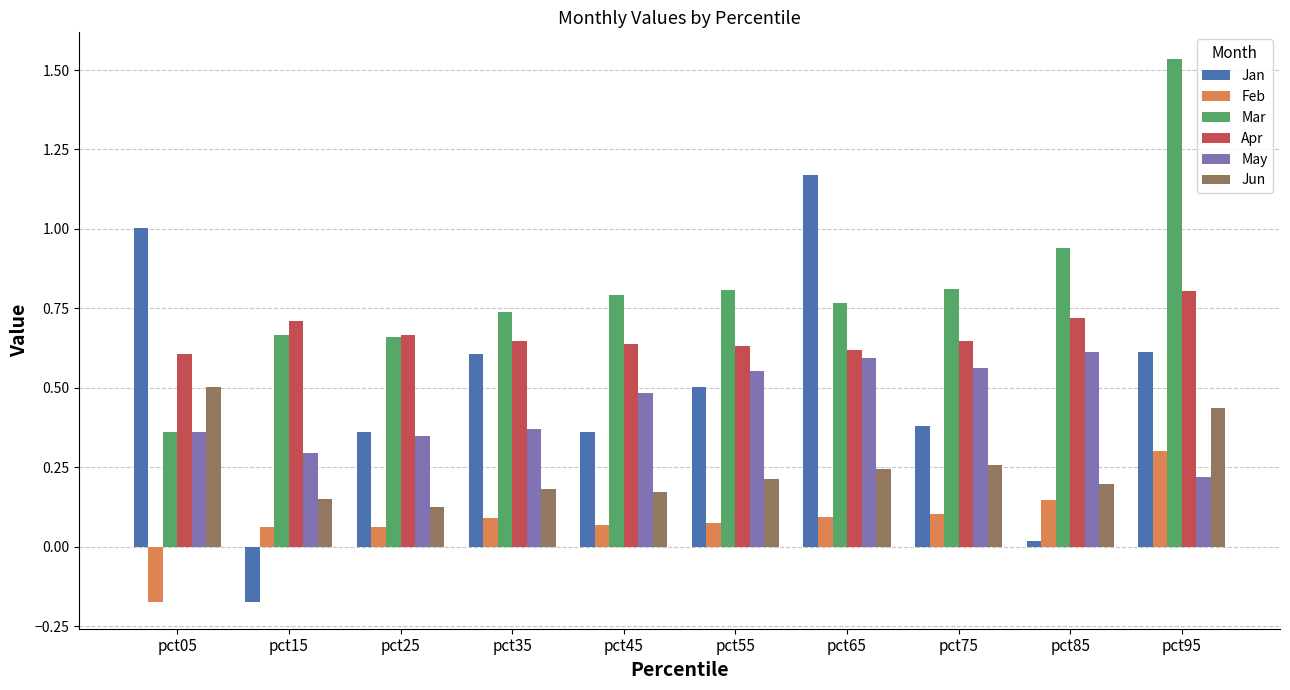

What is the maximum value for Jun?

0.5